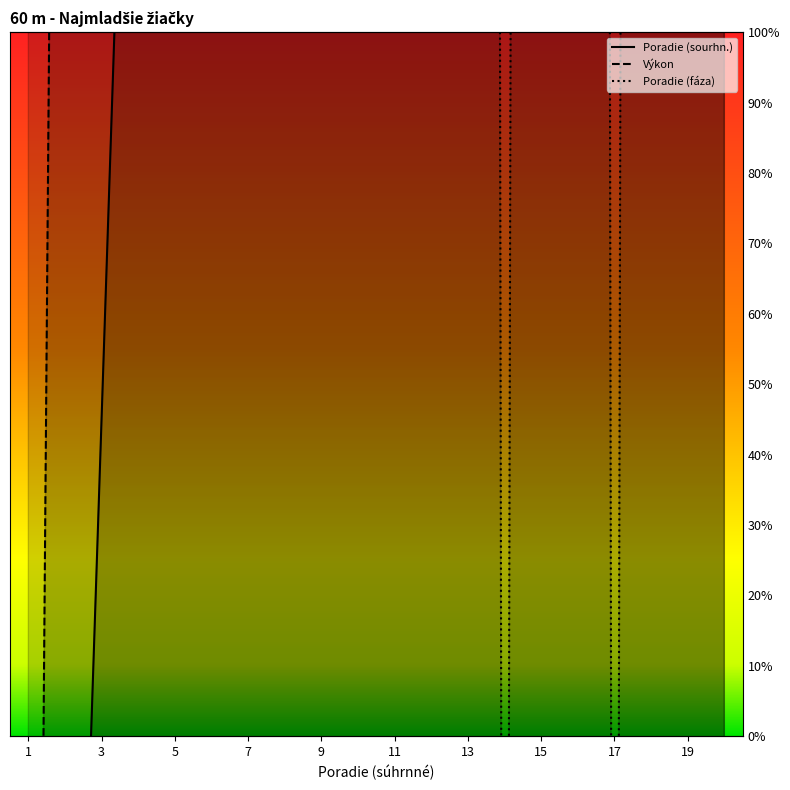

True or false: Poradie (fáza) has more than 2 points higher than both neighbors.

True